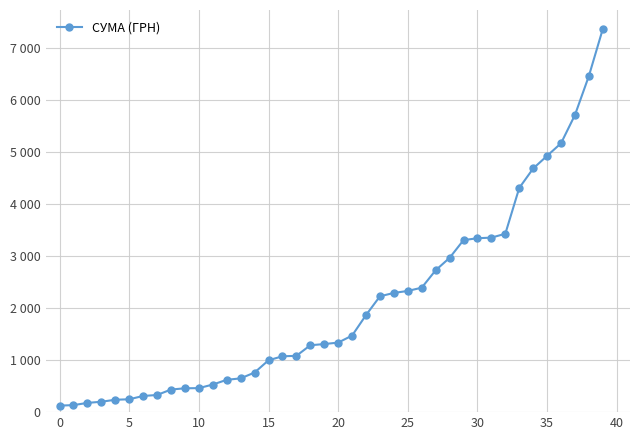

What is the average value?

2079.6